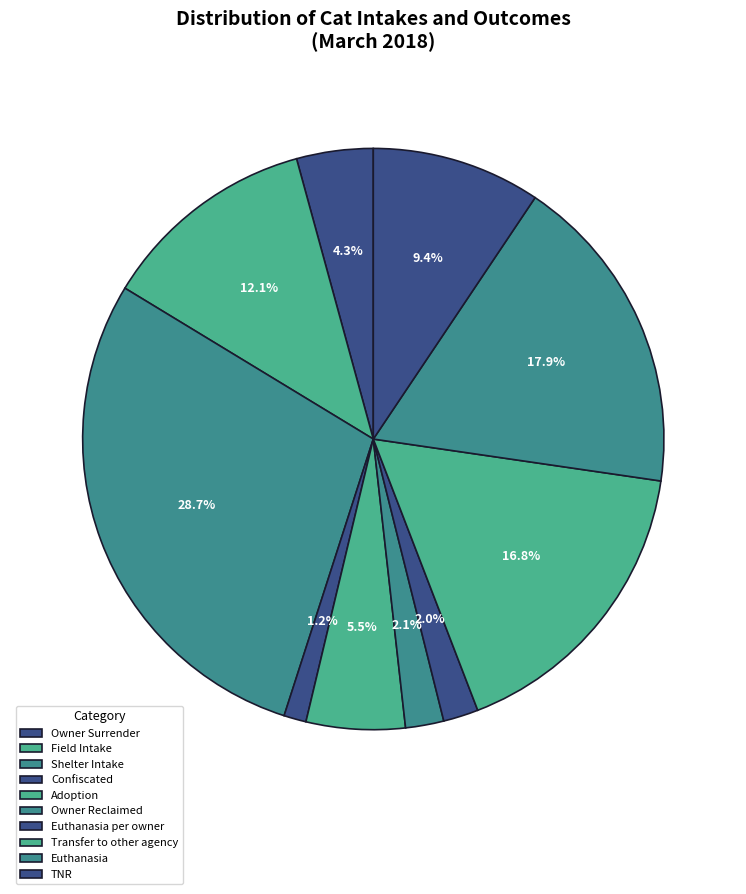

Do Confiscated and Shelter Intake together represent more than half of the pie?

No